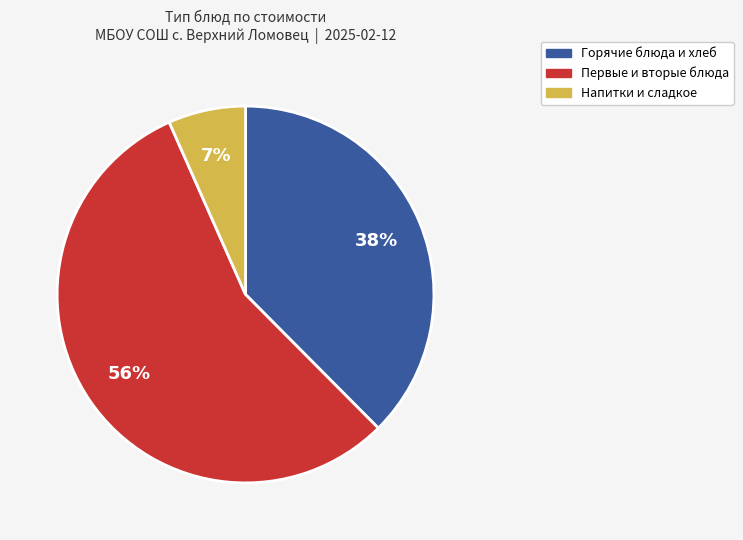

To the nearest percent, what is the average slice percentage?

33%